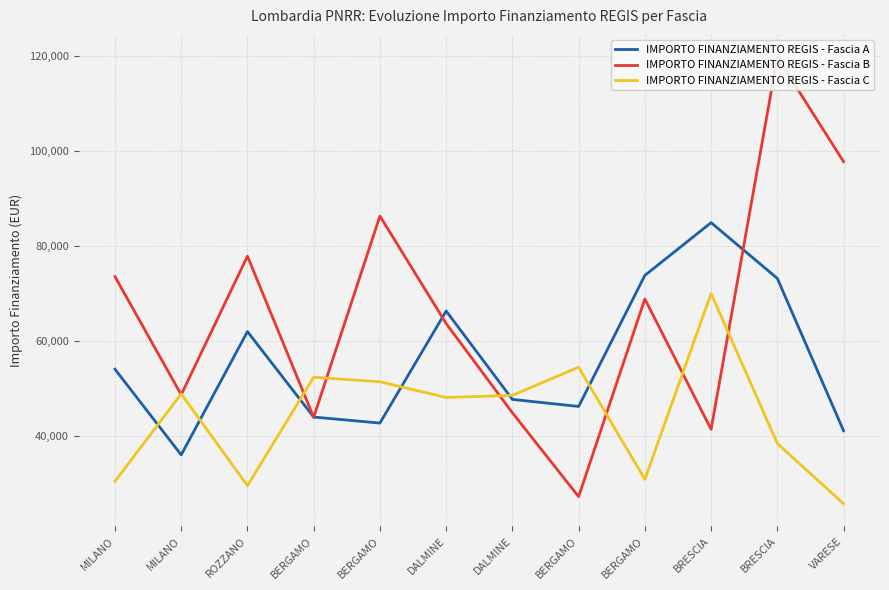

True or false: IMPORTO FINANZIAMENTO REGIS - Fascia B has more than 1 interior local peaks.

True